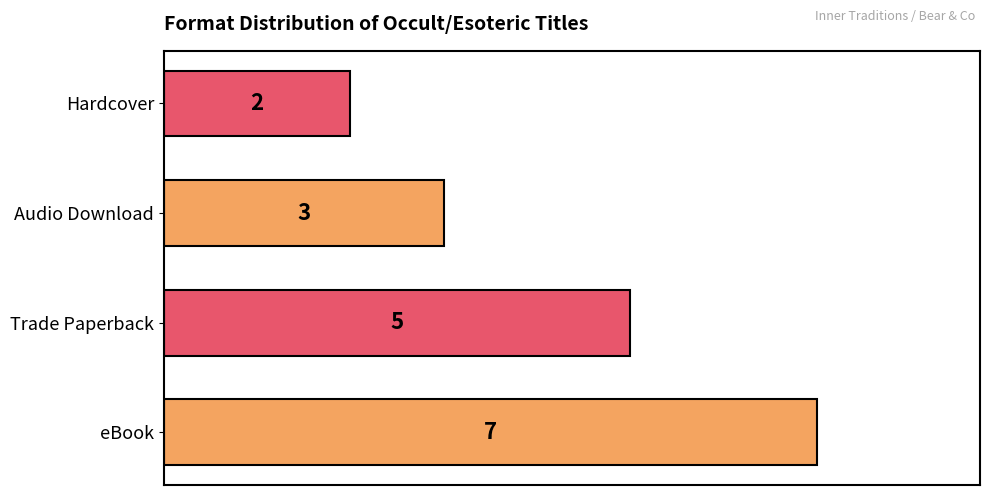

The chart shows a value of 3 at Audio Download. True or false?

True